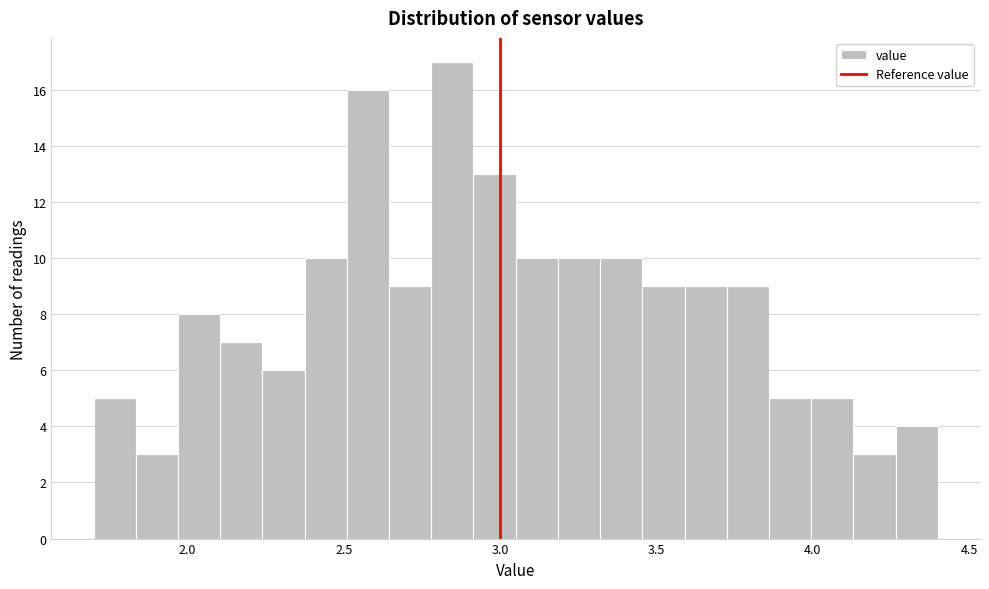

Read against the x-axis, roughly where is the centre of the tallest bar?

2.85